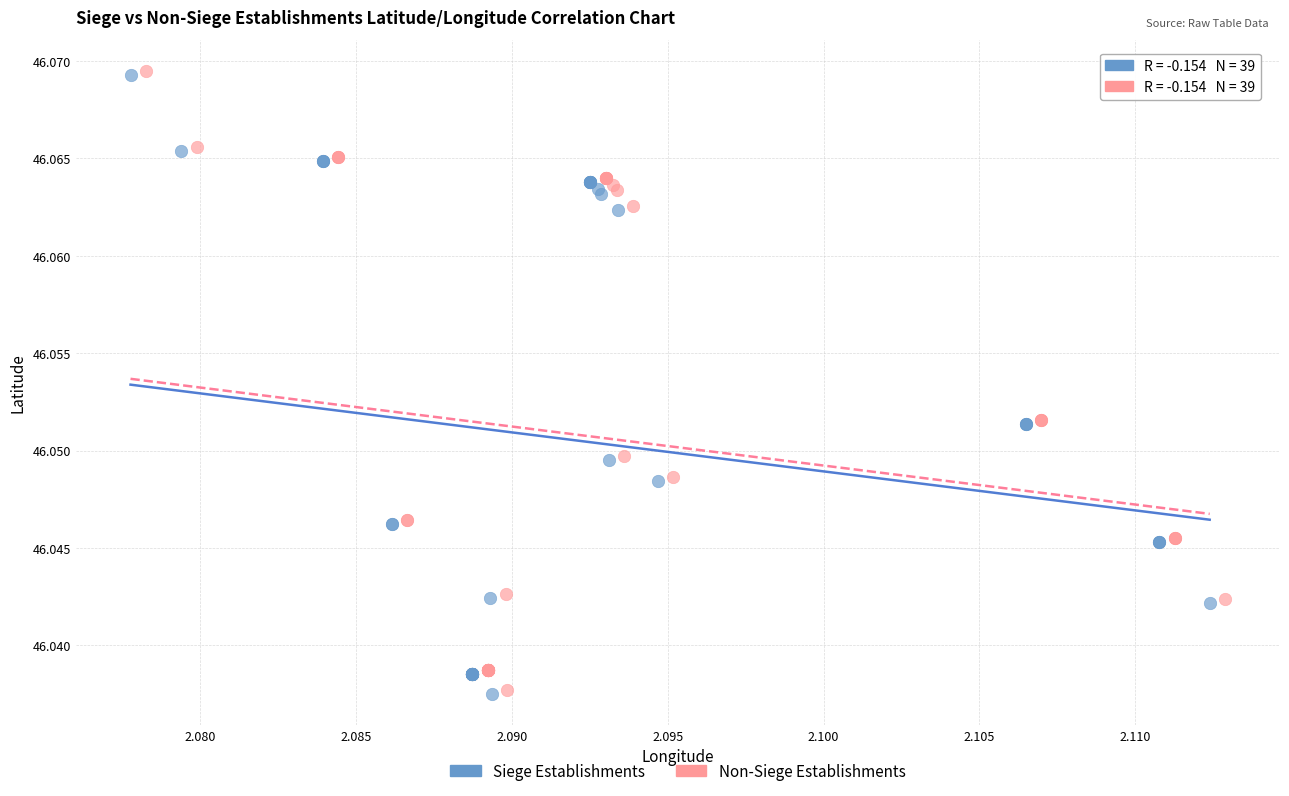

What are all the series names shown in the legend?

Siege Establishments, Non-Siege Establishments